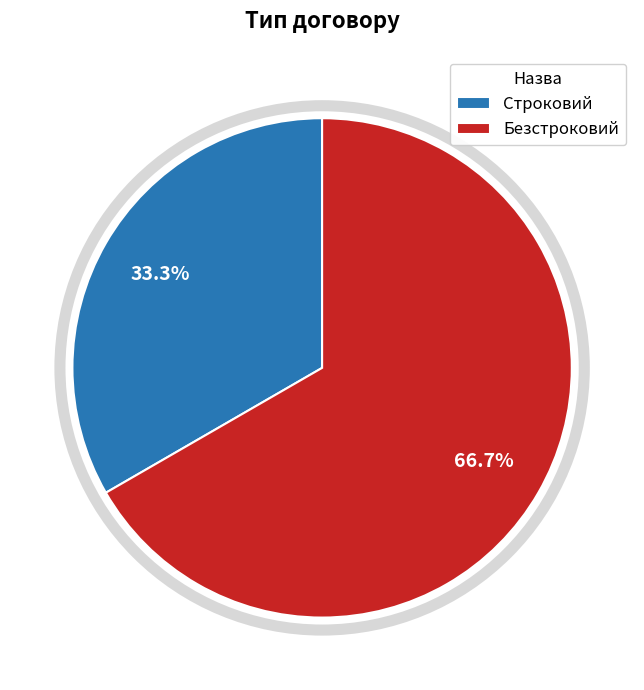

Count the number of slices in the pie.

2